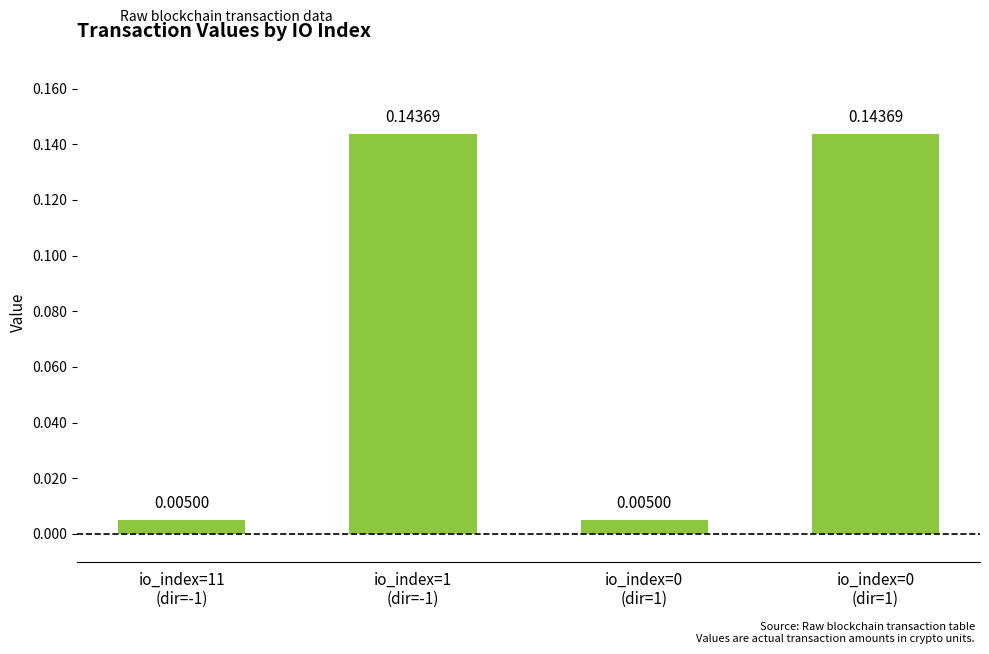

Does the chart contain stacked bars?

No